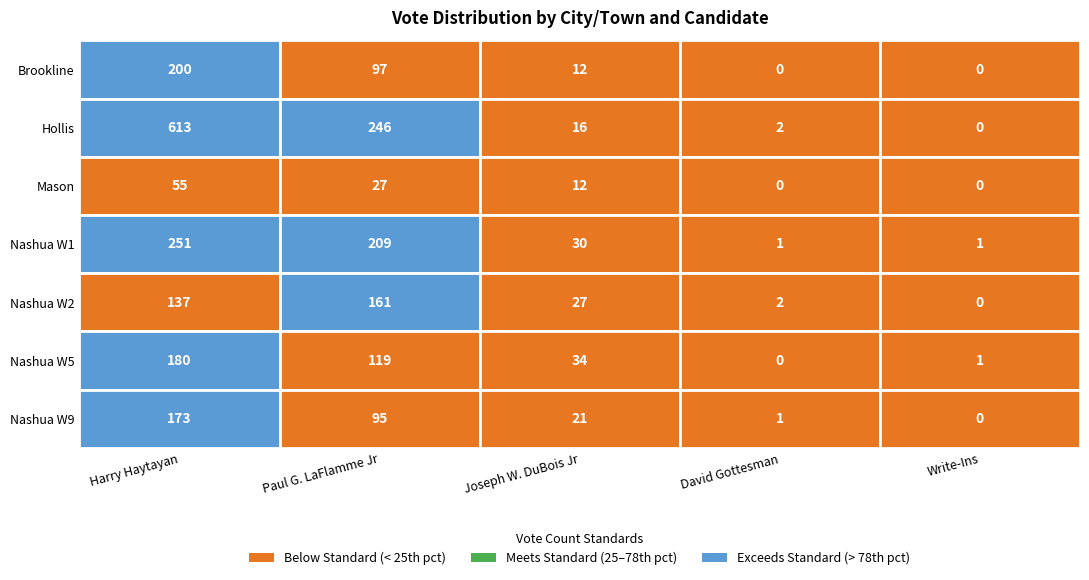

The Brookline series shows 138 at Harry Haytayan. True or false?

False